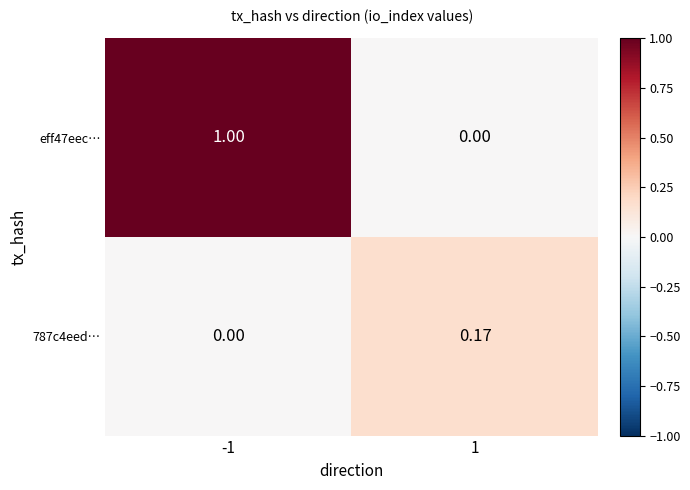

Is the value of eff47eec… at 1 greater than the value of 787c4eed… at 1?

No